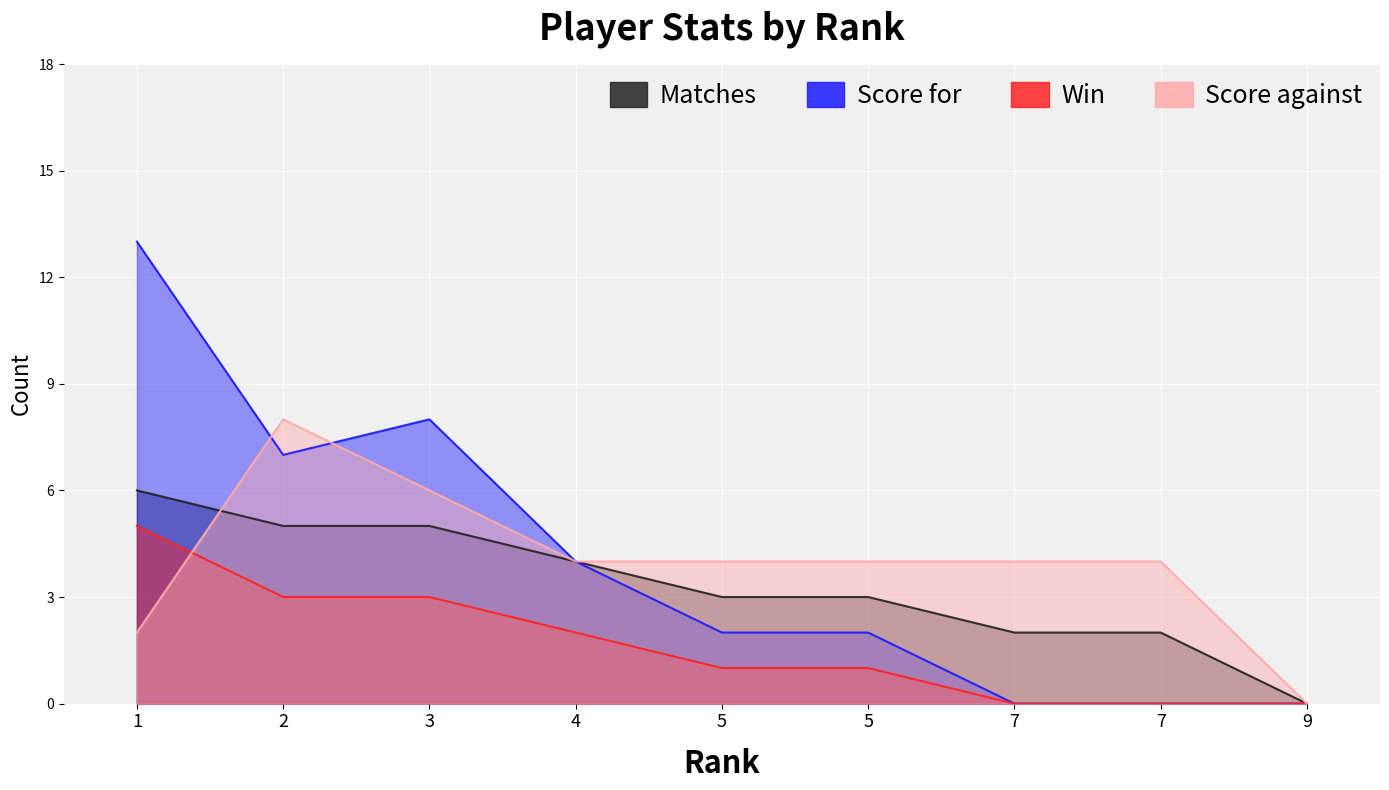

What is the difference between the maximum and minimum values in the Score against series?

8